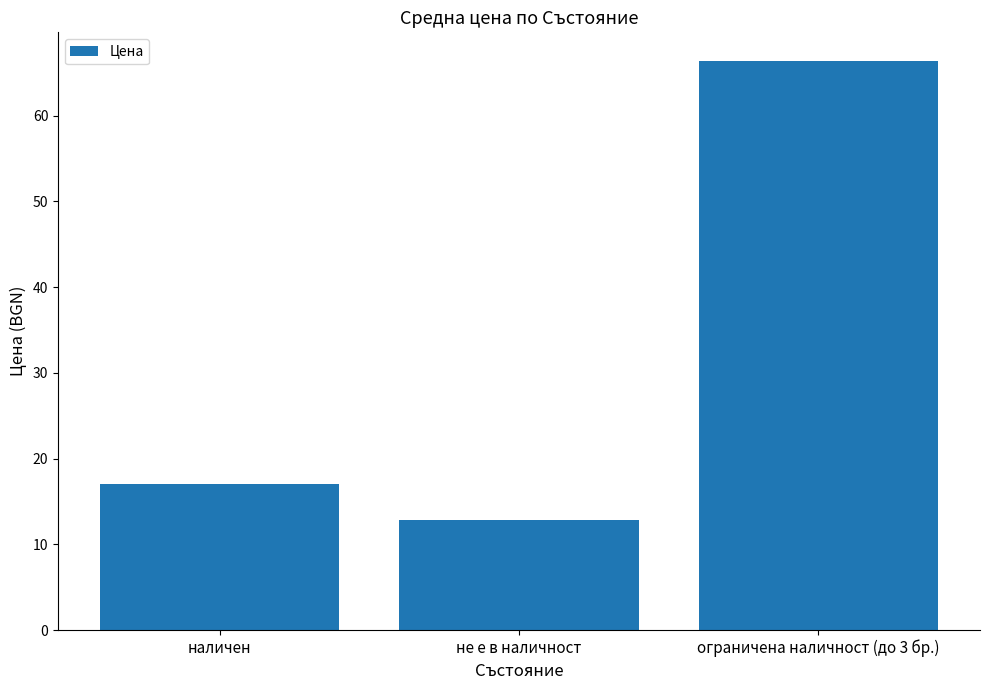

Reading right to left, list all the values displayed in this chart.

ограничена наличност (до 3 бр.)=66.4	не е в наличност=12.9	наличен=17.1